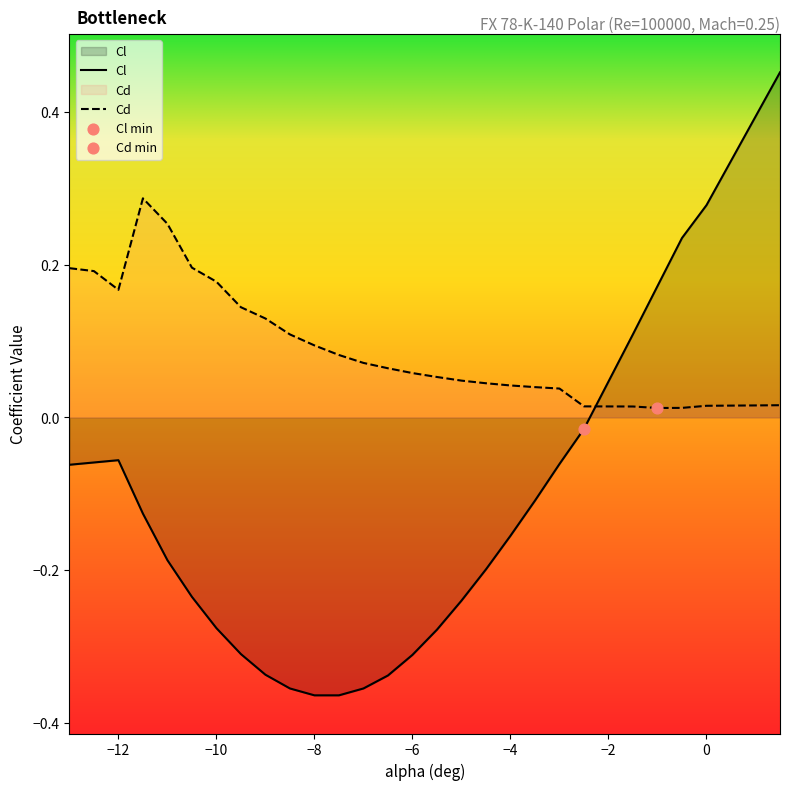

Which series contains the lowest Y value?

Cl